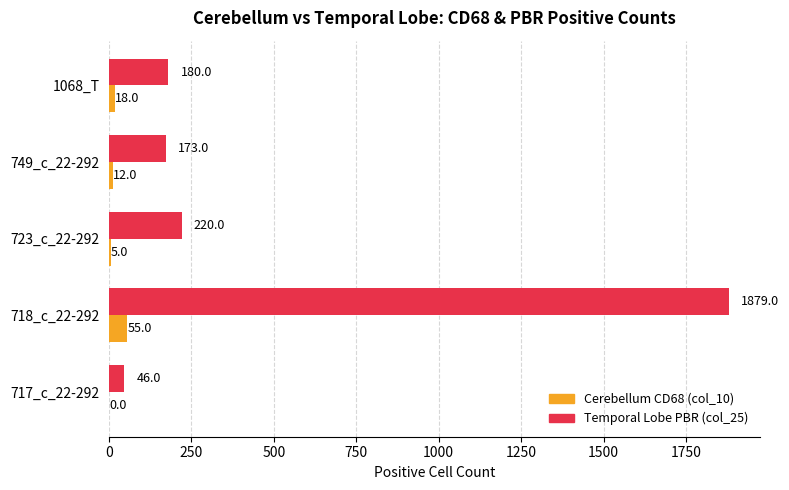

What is the approximate value of Cerebellum CD68 (col_10) at 749_c_22-292?

12